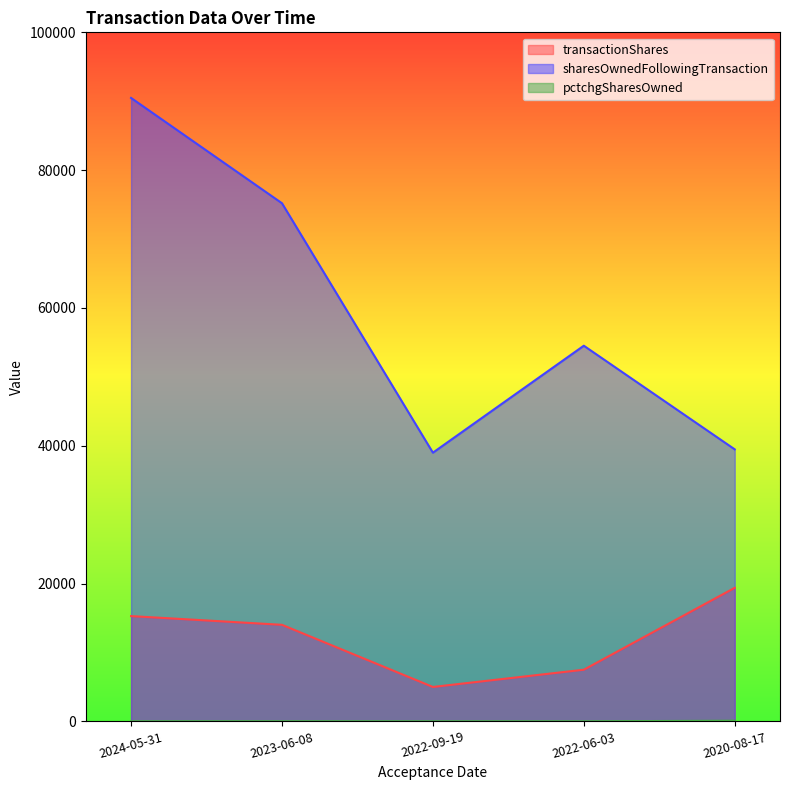

List the series in order of their peak value, highest first.

sharesOwnedFollowingTransaction, transactionShares, pctchgSharesOwned